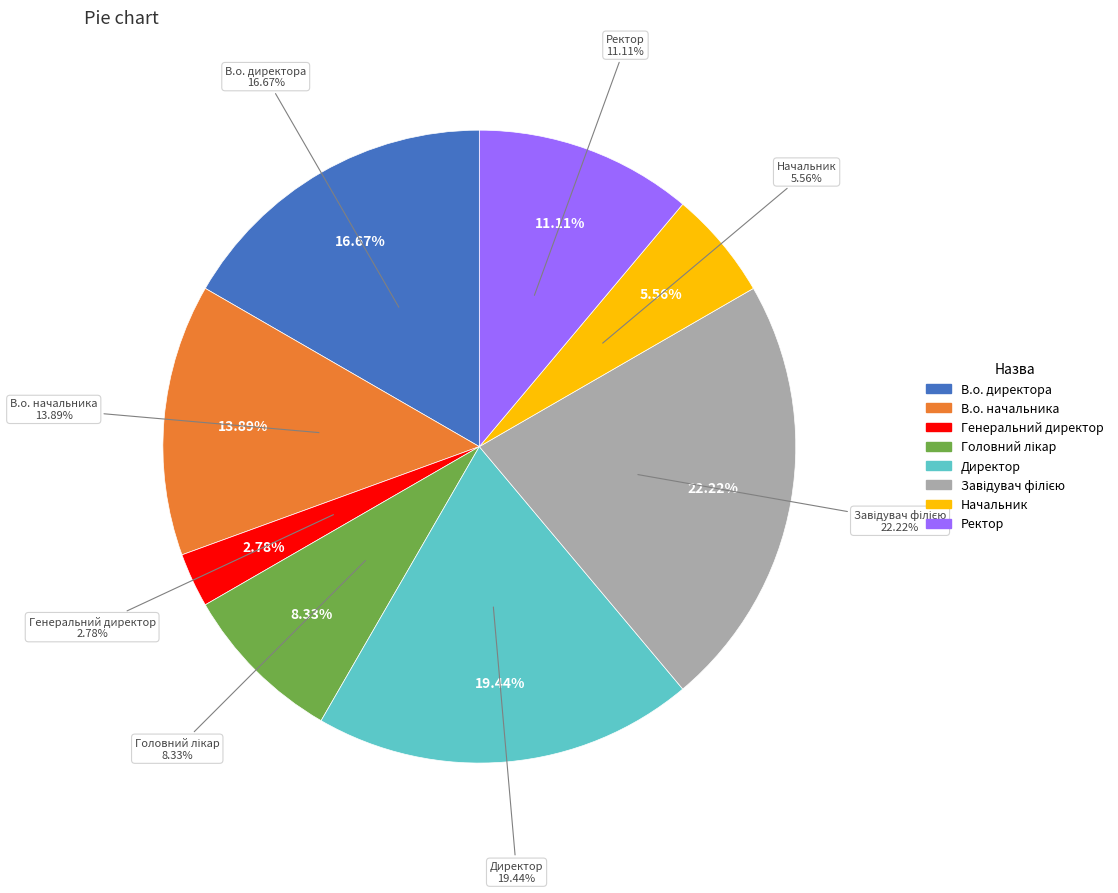

To the nearest percent, what is the combined percentage of Ректор and В.о. директора?

28%